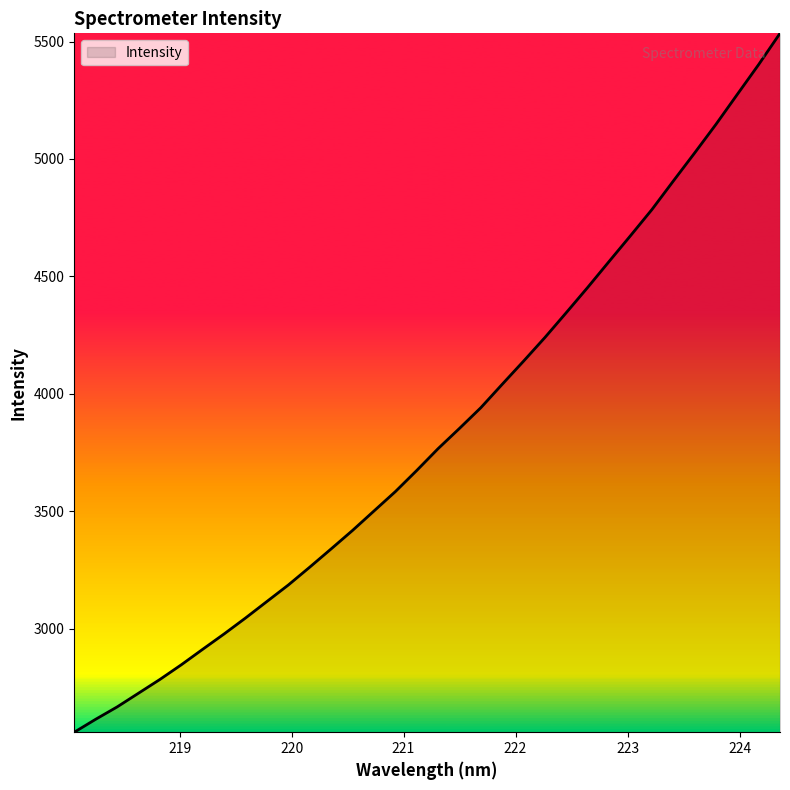

What is the difference between the maximum and minimum values?

2976.8